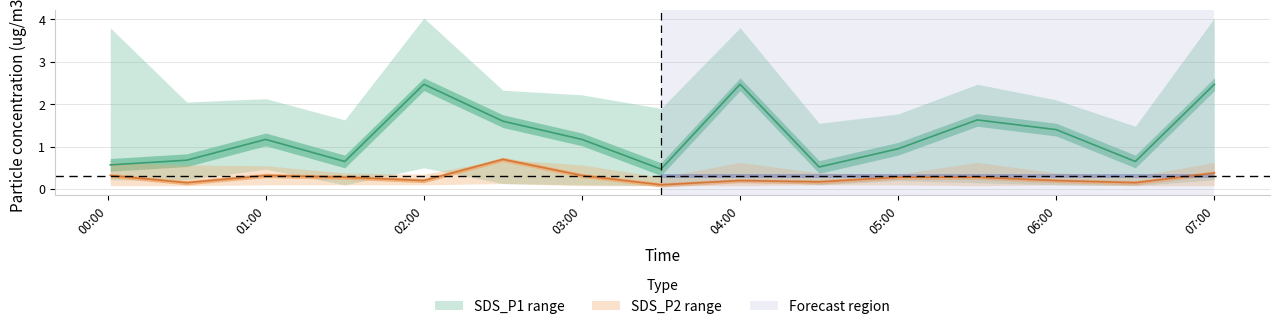

What is the difference between the highest and lowest values at 2021/11/11 00:30?

2.0